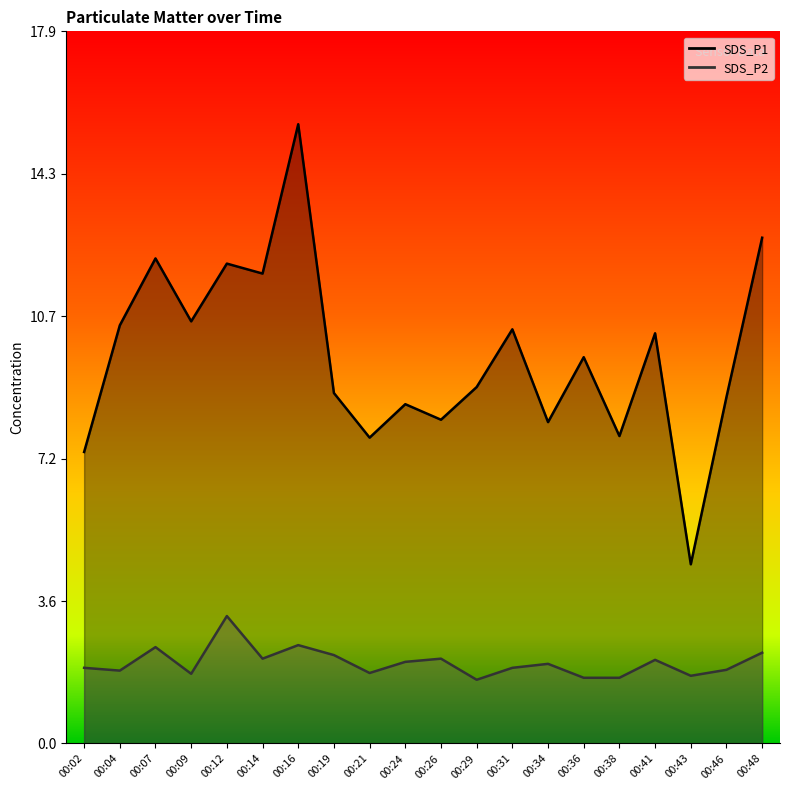

Reading left to right, what are all the values shown in this chart?

SDS_P1: 00:02=7.3	00:04=10.5	00:07=12.2	00:09=10.6	00:12=12.1	00:14=11.8	00:16=15.6	00:19=8.8	00:21=7.7	00:24=8.5	00:26=8.1	00:29=8.9	00:31=10.4	00:34=8.1	00:36=9.7	00:38=7.7	00:41=10.3	00:43=4.5	00:46=8.7	00:48=12.7
SDS_P2: 00:02=1.9	00:04=1.8	00:07=2.4	00:09=1.8	00:12=3.2	00:14=2.1	00:16=2.5	00:19=2.2	00:21=1.8	00:24=2.0	00:26=2.1	00:29=1.6	00:31=1.9	00:34=2.0	00:36=1.6	00:38=1.6	00:41=2.1	00:43=1.7	00:46=1.9	00:48=2.3